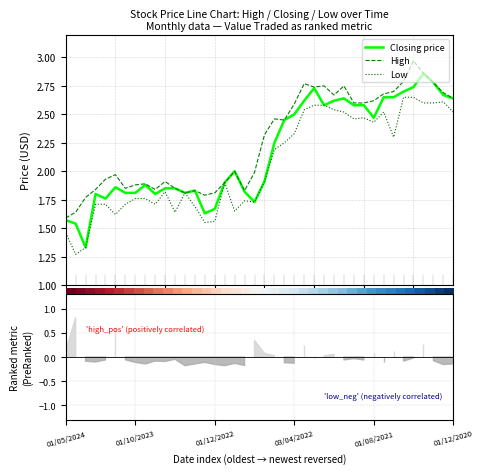

Is it true that High equals 2.7 at 32?

True